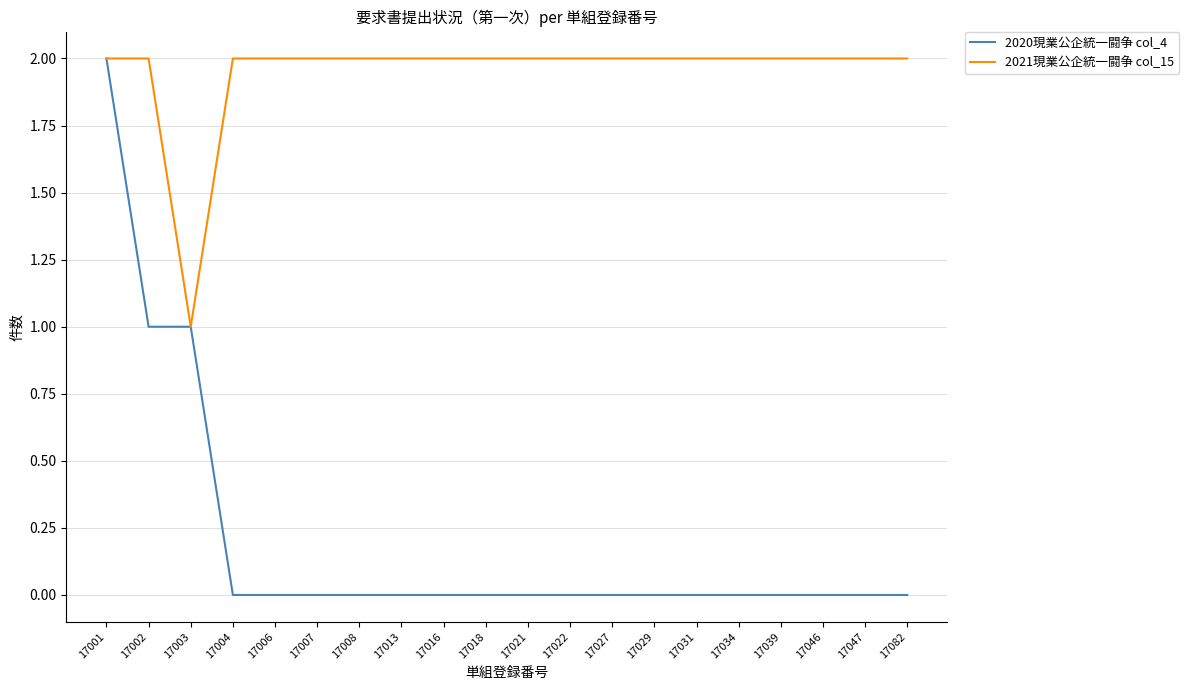

What is the difference between the highest and lowest values at 17002?

1